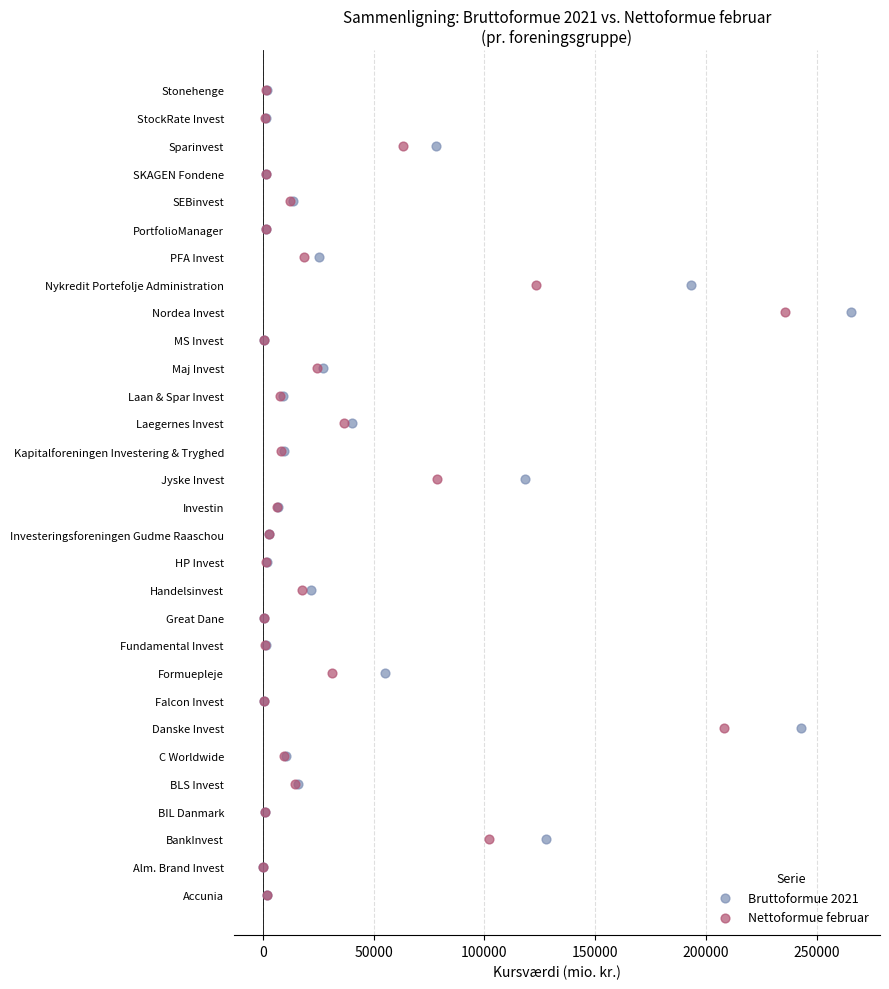

What are all the series names shown in the legend?

Bruttoformue 2021, Nettoformue februar